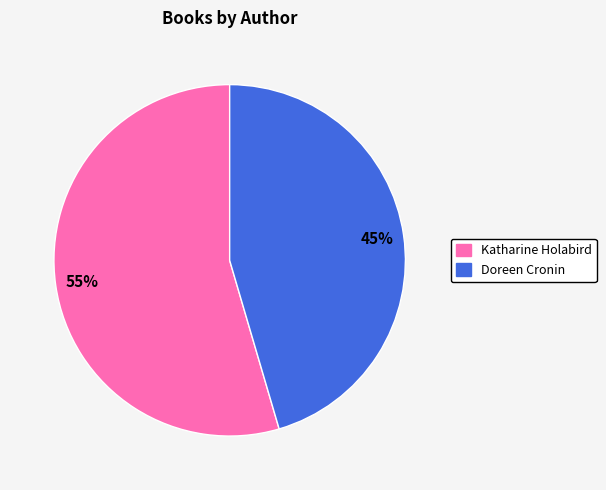

To the nearest percent, what is the average slice percentage?

50%